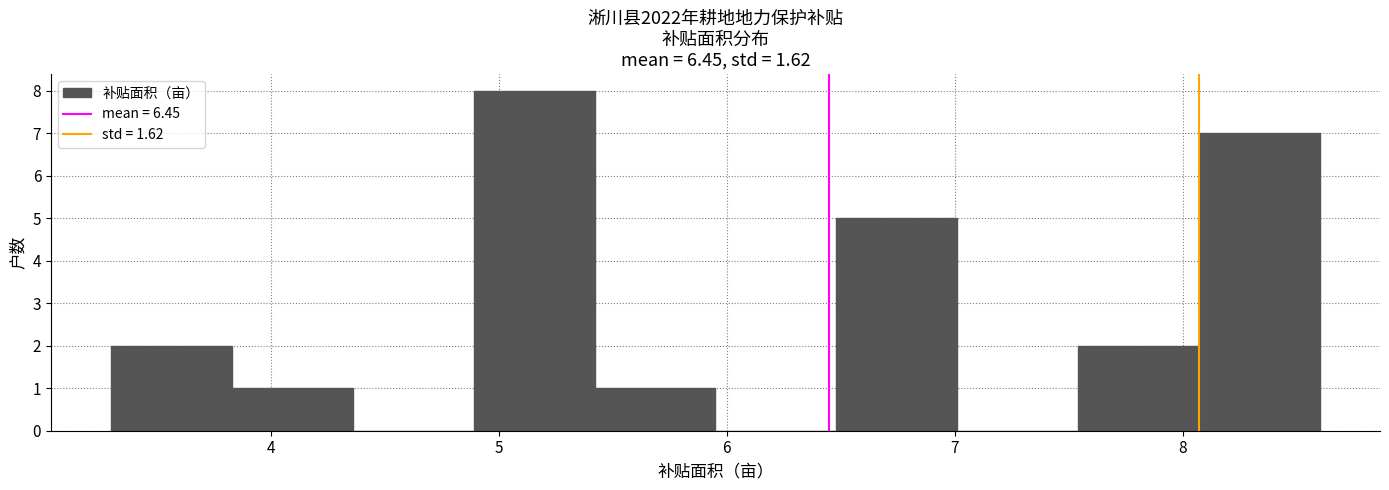

Which range on the x-axis has the tallest bar?

4.89 to 5.42